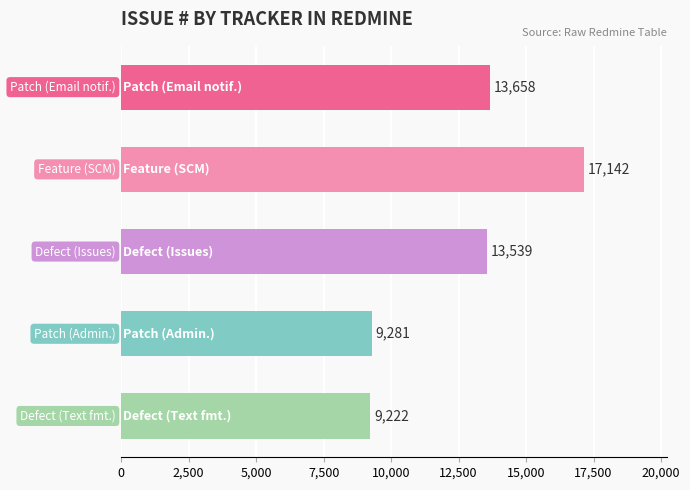

What is the greatest value displayed?

17142